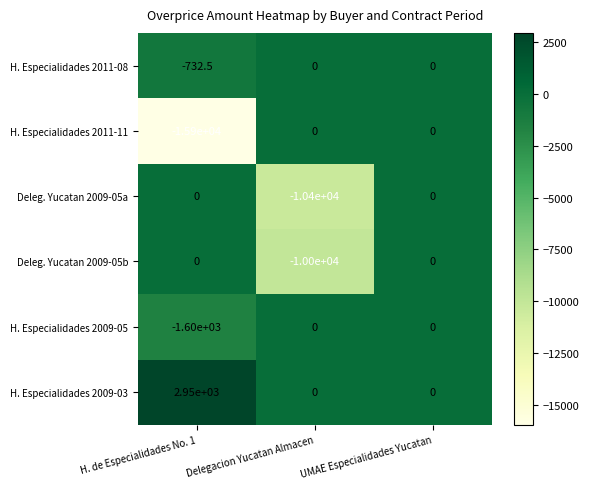

True or false: Deleg. Yucatan 2009-05a has a value of 0.0 at UMAE Especialidades Yucatan.

True